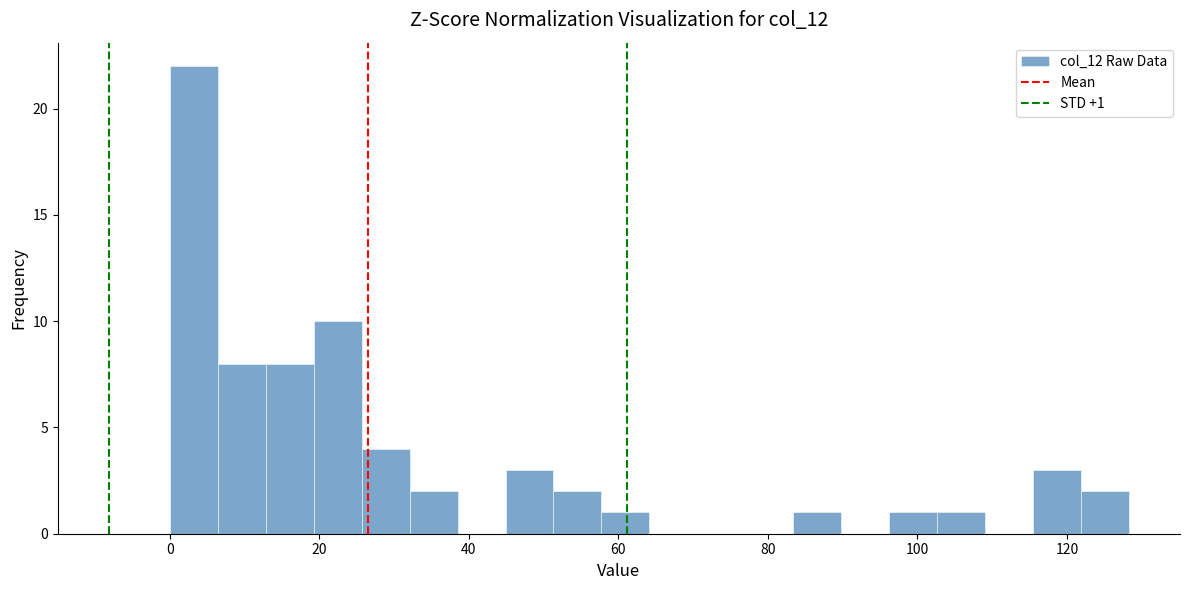

Read against the x-axis, roughly where is the centre of the tallest bar?

4